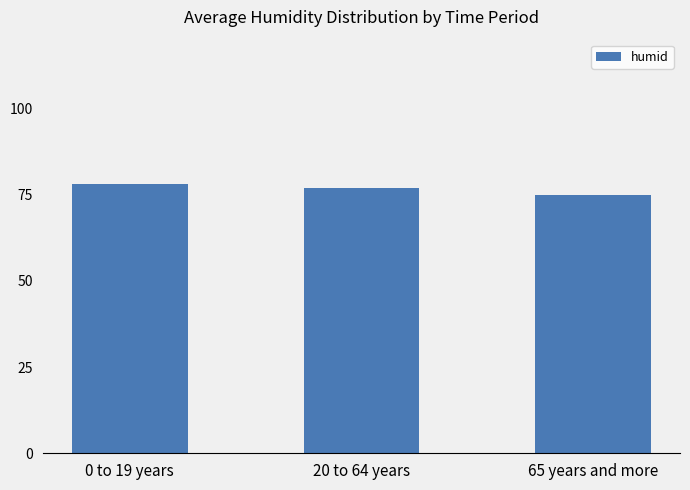

Read the value at 0 to 19 years.

78